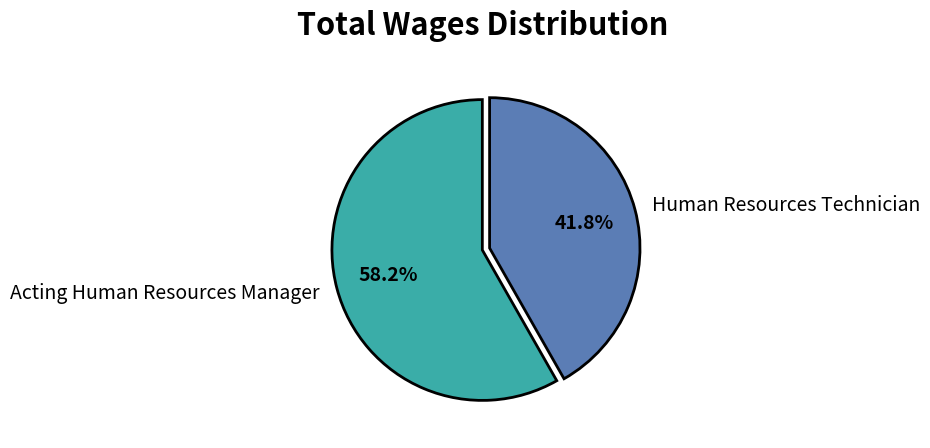

Does Acting Human Resources Manager account for over 50% of the chart?

Yes